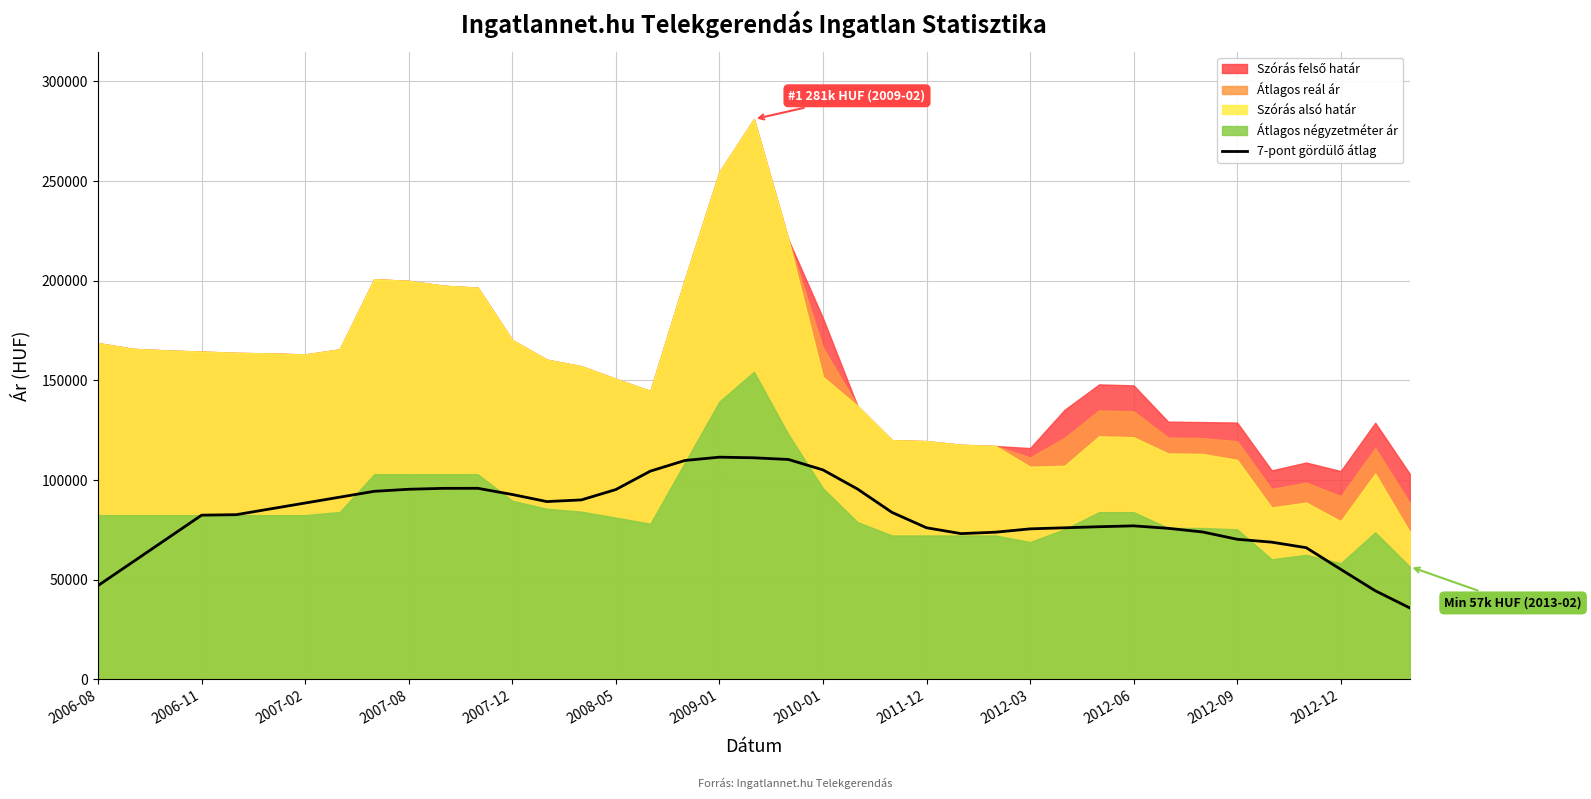

What position from the left is 16?

17